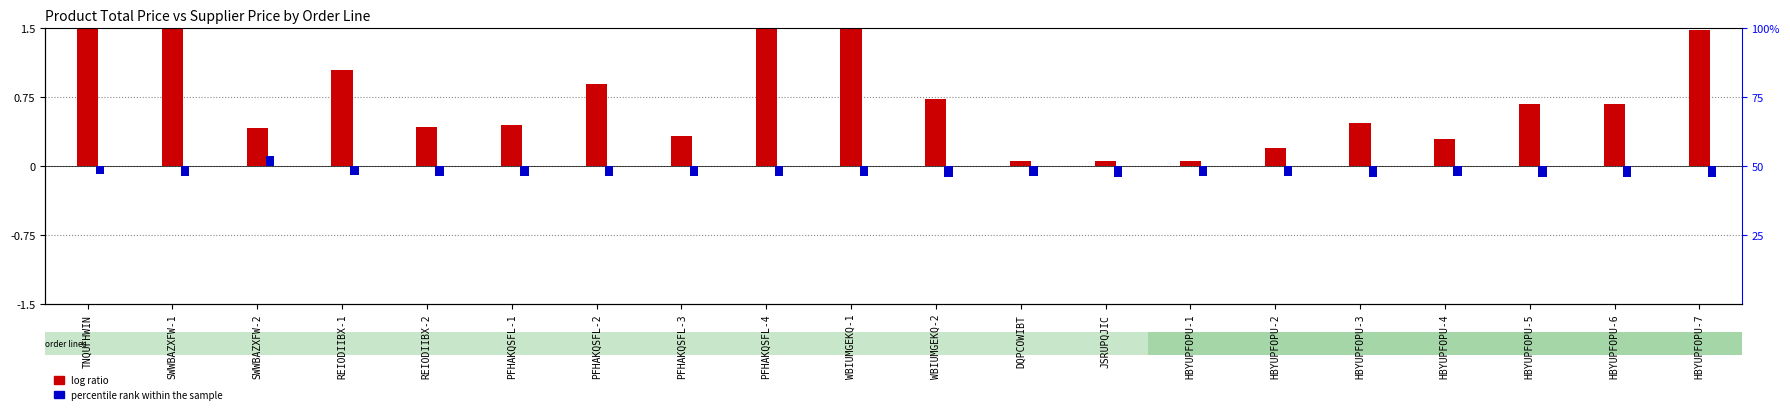

Reading left to right, extract all data points from this chart.

log ratio: TNQUFHWIN=5.3	SWWBAZXFW-1=1.9	SWWBAZXFW-2=0.4	REIODIIBX-1=1.0	REIODIIBX-2=0.4	PFHAKQSFL-1=0.4	PFHAKQSFL-2=0.9	PFHAKQSFL-3=0.3	PFHAKQSFL-4=3.9	WBIUMGEKQ-1=2.5	WBIUMGEKQ-2=0.7	DQPCOWIBT=0.1	JSRUPQJIC=0.1	HBYUPFOPU-1=0.1	HBYUPFOPU-2=0.2	HBYUPFOPU-3=0.5	HBYUPFOPU-4=0.3	HBYUPFOPU-5=0.7	HBYUPFOPU-6=0.7	HBYUPFOPU-7=1.5
percentile rank within the sample: TNQUFHWIN=-0.1	SWWBAZXFW-1=-0.1	SWWBAZXFW-2=0.1	REIODIIBX-1=-0.1	REIODIIBX-2=-0.1	PFHAKQSFL-1=-0.1	PFHAKQSFL-2=-0.1	PFHAKQSFL-3=-0.1	PFHAKQSFL-4=-0.1	WBIUMGEKQ-1=-0.1	WBIUMGEKQ-2=-0.1	DQPCOWIBT=-0.1	JSRUPQJIC=-0.1	HBYUPFOPU-1=-0.1	HBYUPFOPU-2=-0.1	HBYUPFOPU-3=-0.1	HBYUPFOPU-4=-0.1	HBYUPFOPU-5=-0.1	HBYUPFOPU-6=-0.1	HBYUPFOPU-7=-0.1